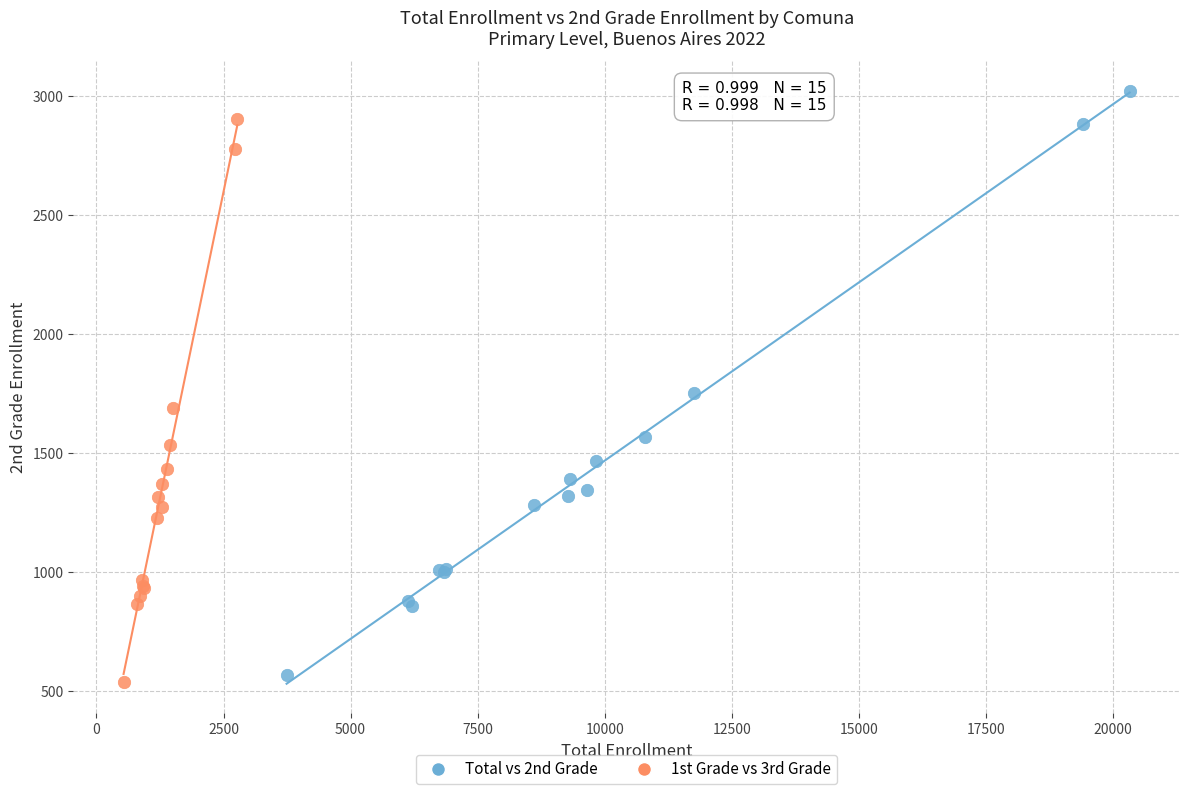

Which series has the largest Y range (max minus min)?

Total vs 2nd Grade